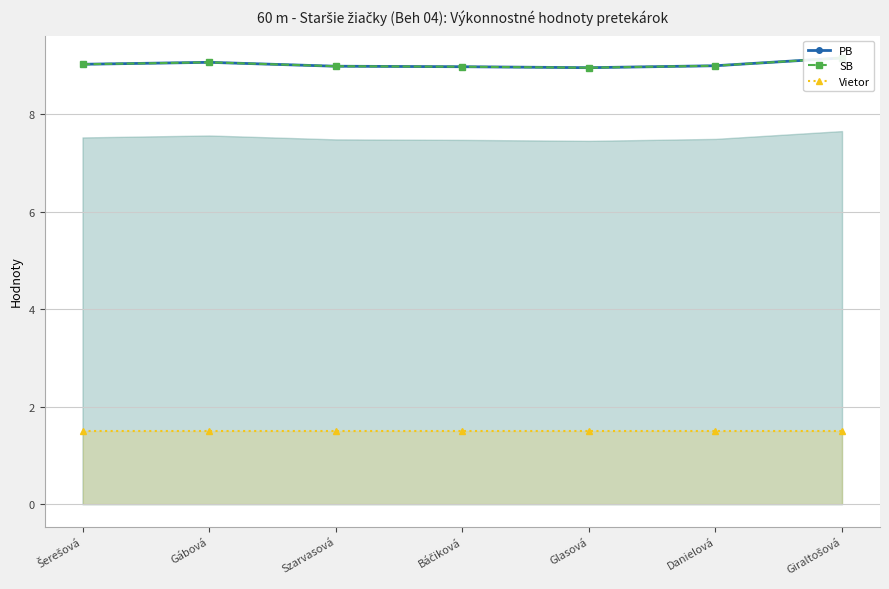

Reading right to left, transcribe all the data shown in this chart.

PB: Giraltošová=9.2	Danielová=9.0	Glasová=8.9	Báčiková=9.0	Szarvasová=9.0	Gábová=9.1	Šerešová=9.0
SB: Giraltošová=9.2	Danielová=9.0	Glasová=8.9	Báčiková=9.0	Szarvasová=9.0	Gábová=9.1	Šerešová=9.0
Vietor: Giraltošová=1.5	Danielová=1.5	Glasová=1.5	Báčiková=1.5	Szarvasová=1.5	Gábová=1.5	Šerešová=1.5